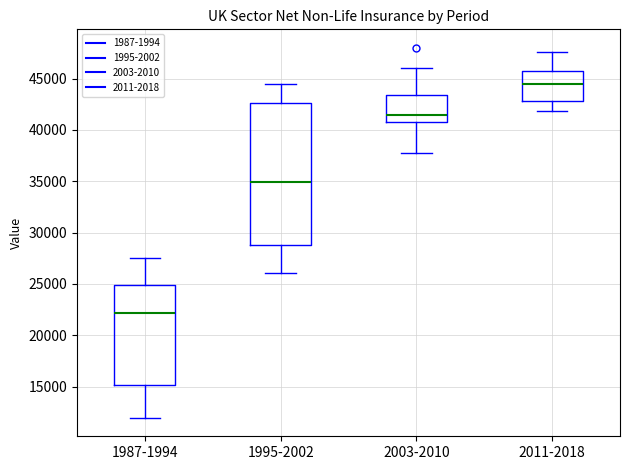

Where does the upper whisker of the box for 1995-2002 end on the y-axis? The values are not printed on the chart, so give them approximately, as read against the axis.

44500